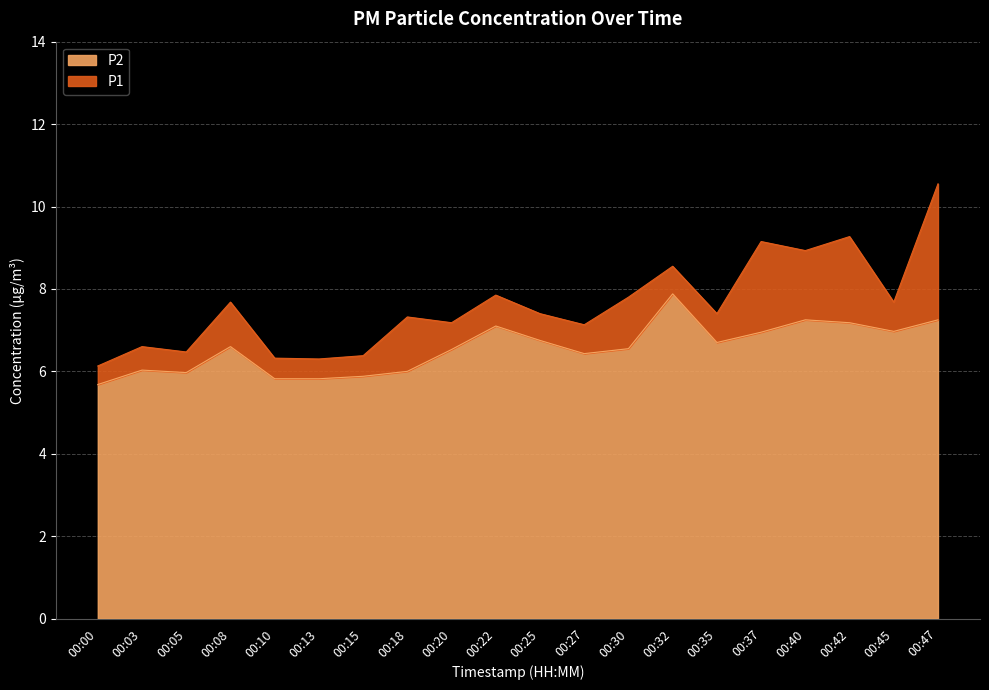

Does the chart have visible grid lines?

Yes